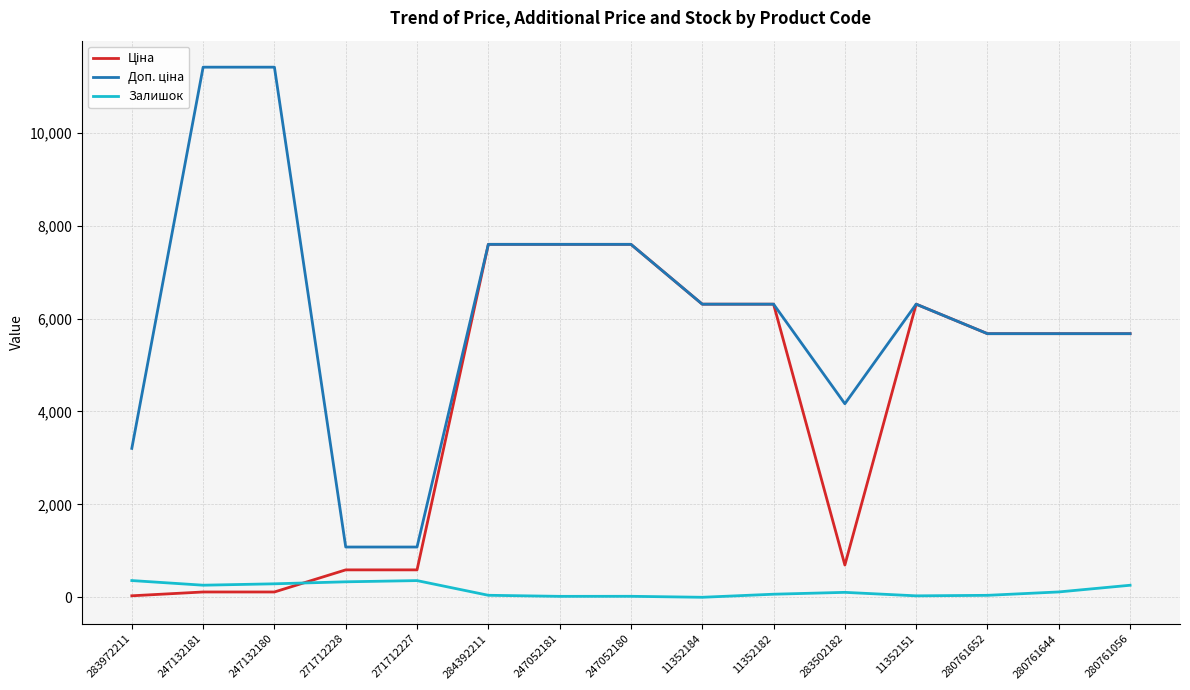

What is the maximum value shown in the chart?

11410.0